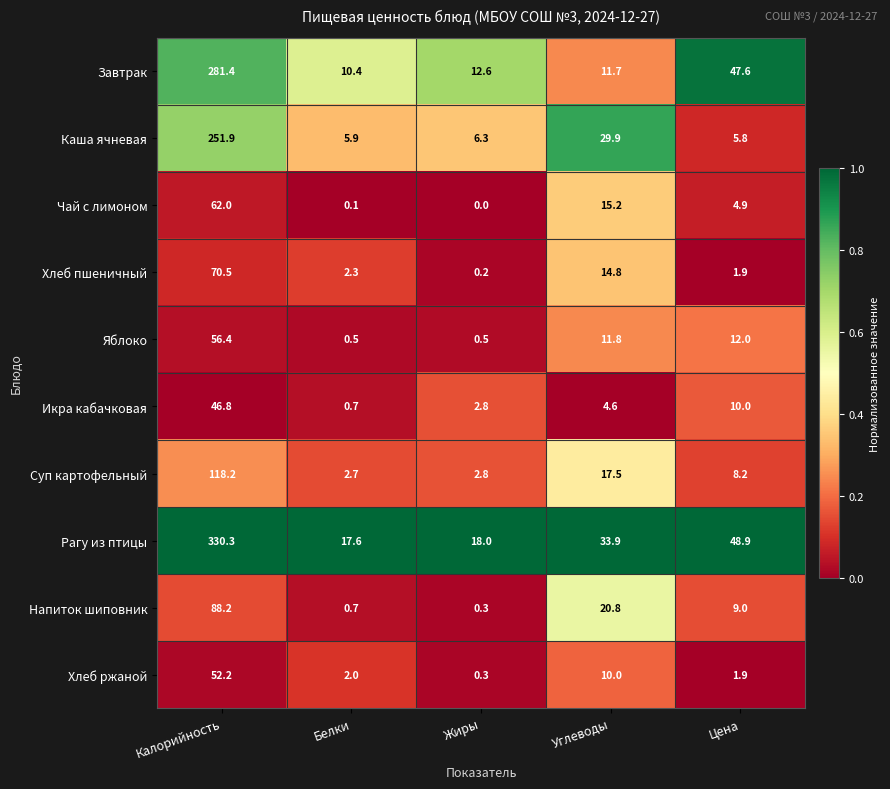

At which category does the chart reach its peak across all series?

Калорийность